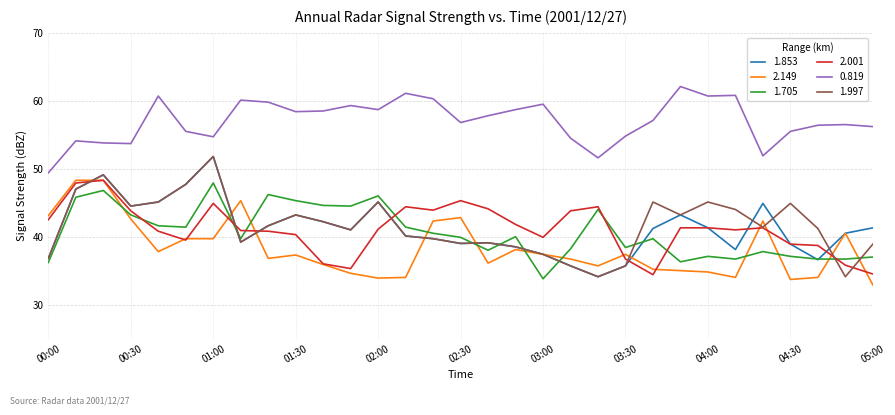

True or false: 1.997 and 1.705 cross at least once.

True